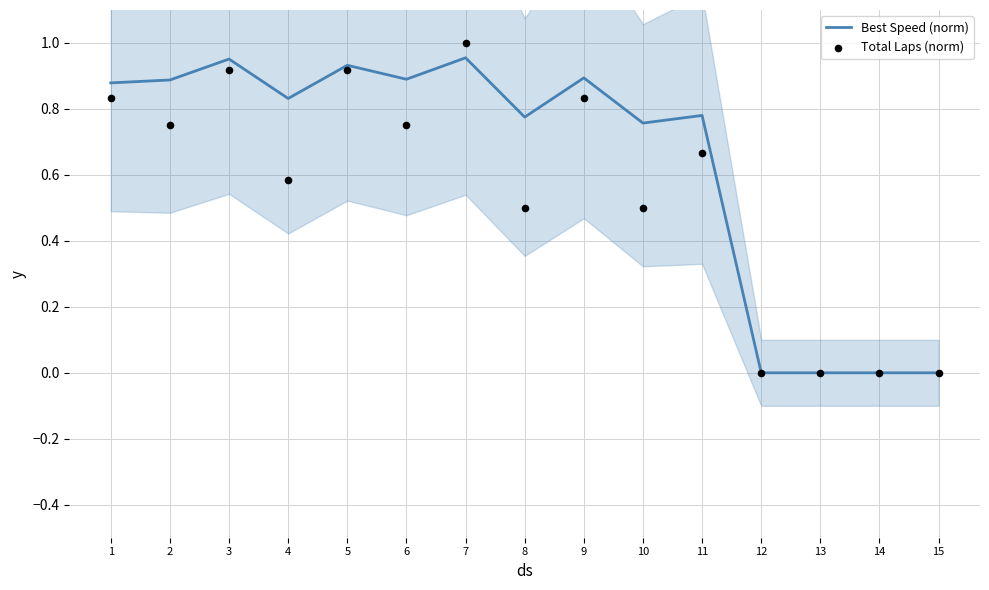

Which series reaches the maximum Y coordinate?

Total Laps (norm)